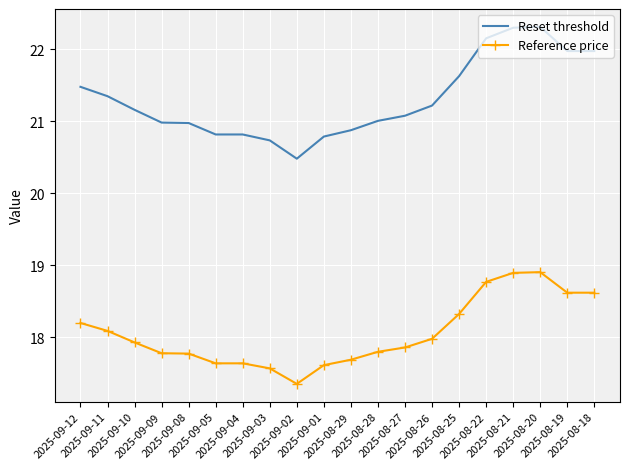

Reading left to right, transcribe all the data shown in this chart.

Reset threshold: 21.5	21.3	21.2	21.0	21.0	20.8	20.8	20.7	20.5	20.8	20.9	21.0	21.1	21.2	21.6	22.1	22.3	22.3	22.0	22.0
Reference price: 18.2	18.1	17.9	17.8	17.8	17.6	17.6	17.6	17.4	17.6	17.7	17.8	17.9	18.0	18.3	18.8	18.9	18.9	18.6	18.6